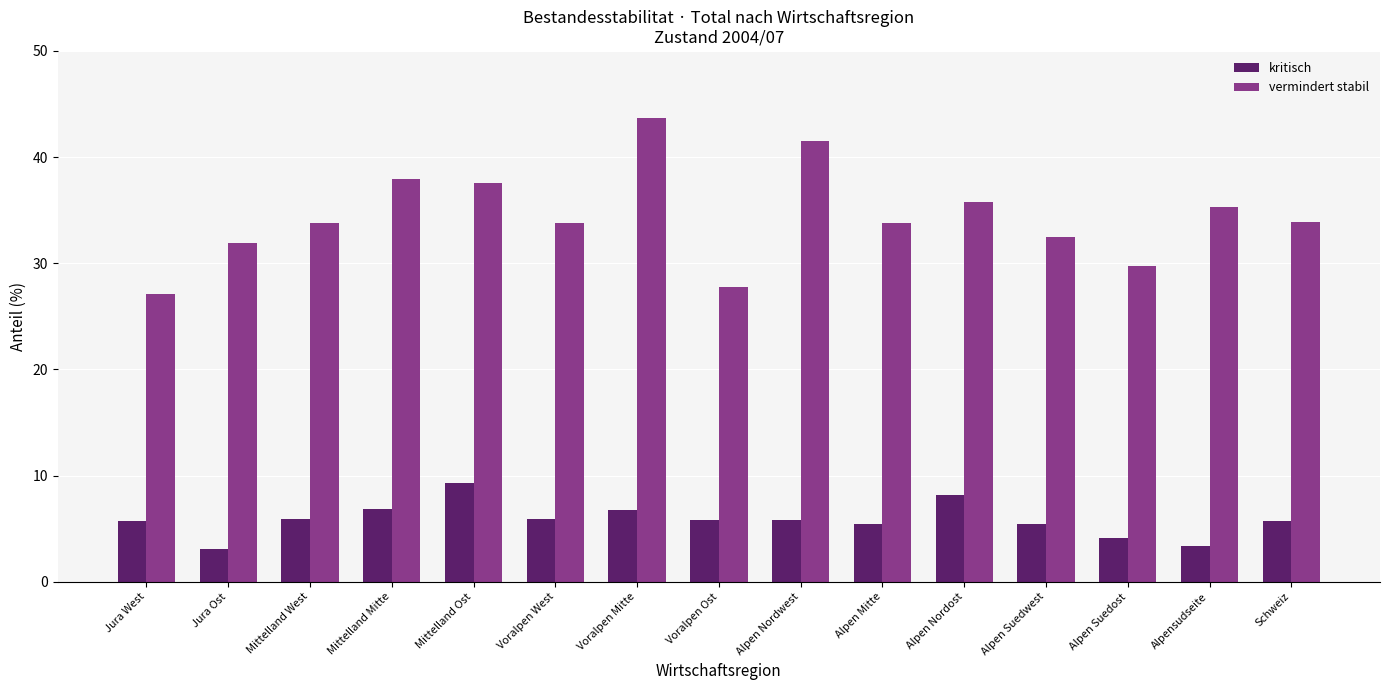

At which category is the sum across all series the highest?

Voralpen Mitte